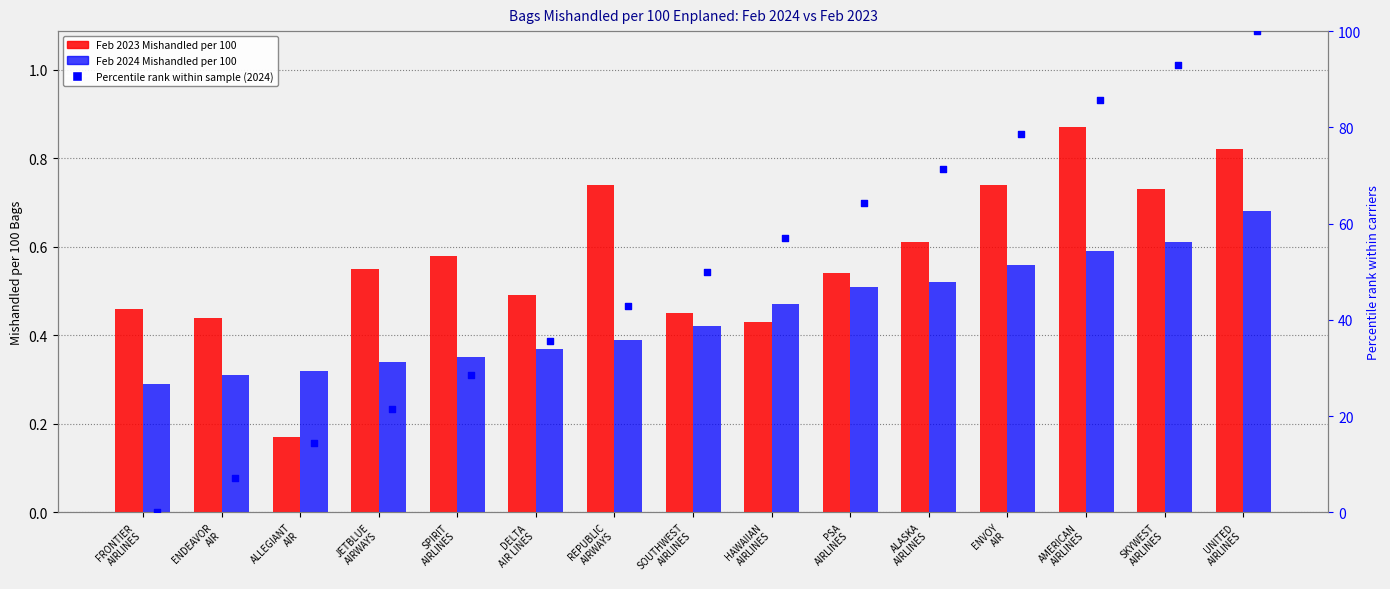

What are all the series names shown in the legend?

Feb 2023 Mishandled per 100, Feb 2024 Mishandled per 100, Percentile rank within sample (2024)